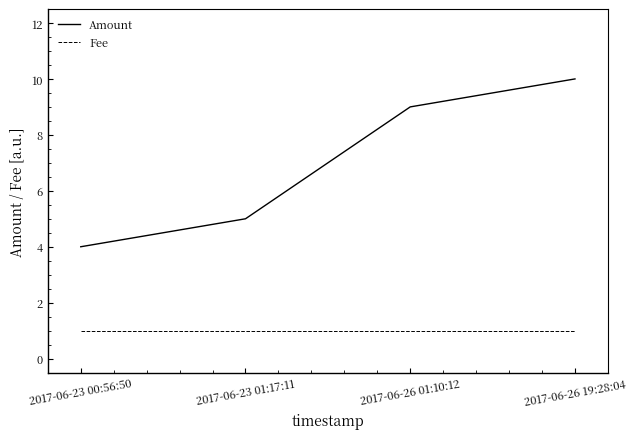

List the series in order of their overall mean, lowest first.

Fee, Amount